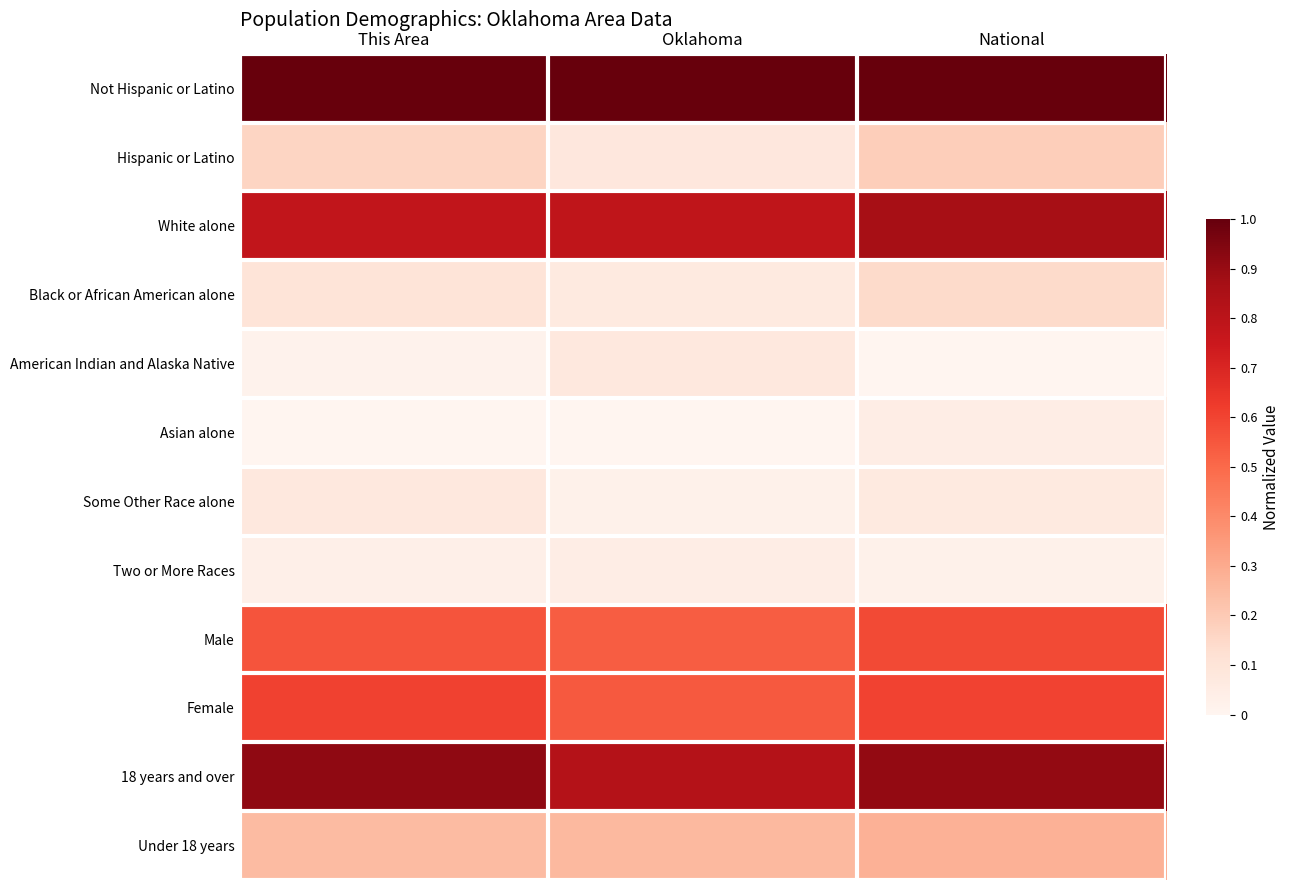

Between Oklahoma and National, which is larger?

Oklahoma